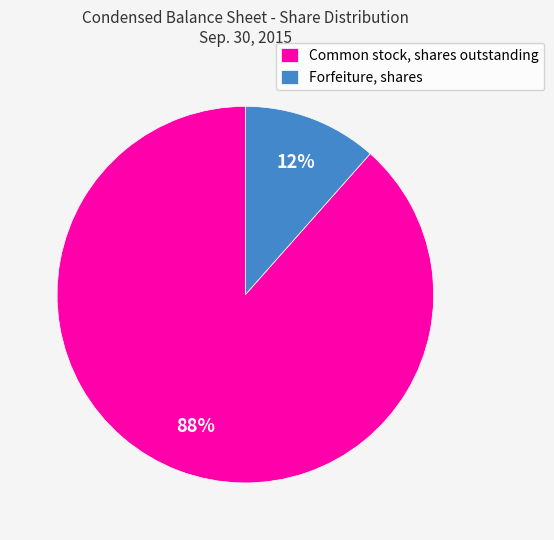

Which slice is the largest?

Common stock, shares outstanding